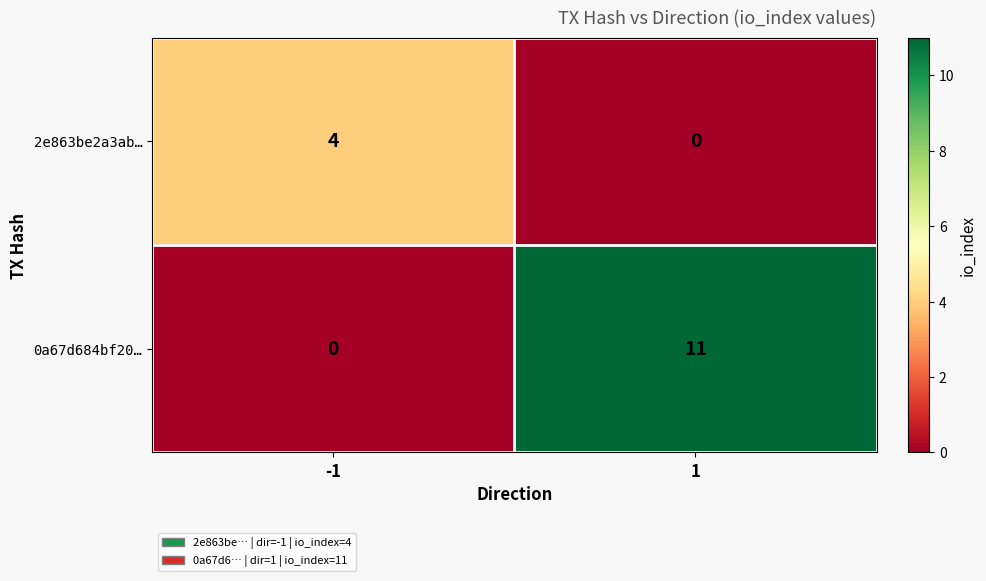

Read the 2e863be2a3ab… value at -1.

4